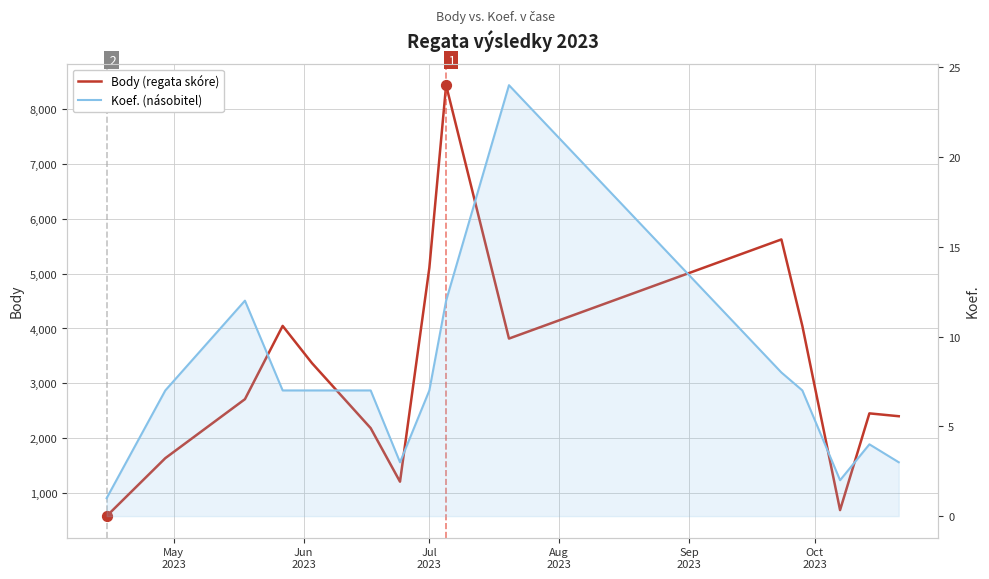

At how many categories does at least one series exceed 240?

15